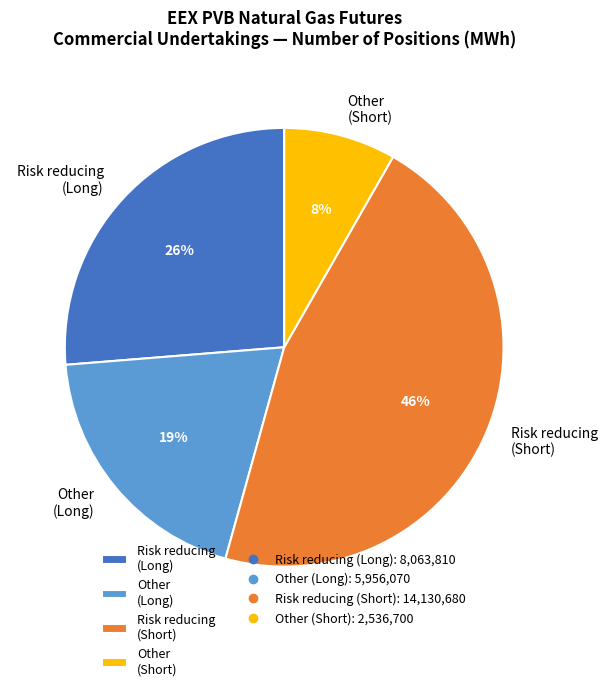

Which slice is the smallest?

Other (Short)